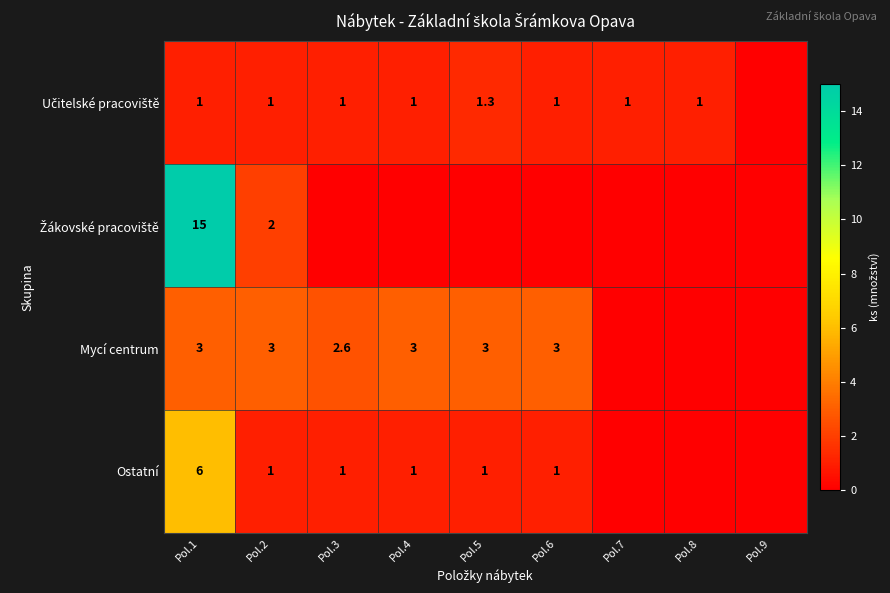

At how many categories does at least one series exceed 1?

6